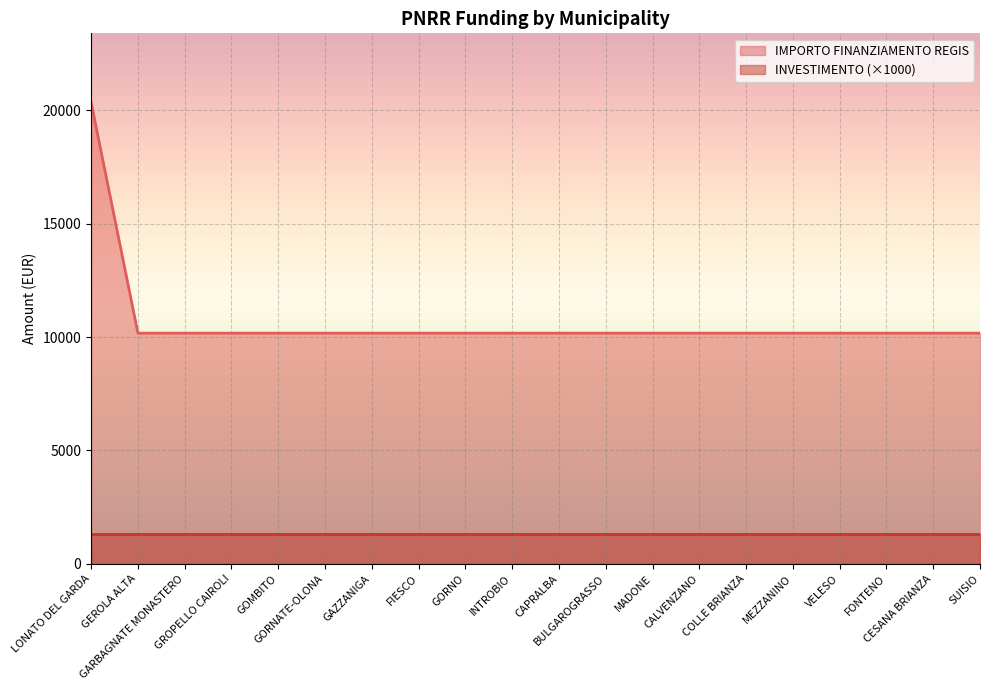

The chart shows a value of 10172 at SUISIO. True or false?

True